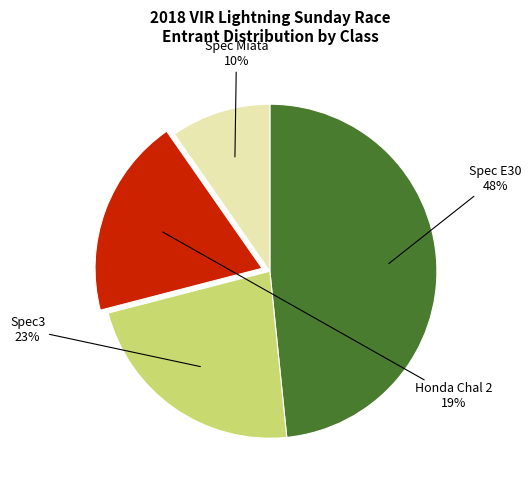

What is the ratio of the value at Spec3 to the value at Spec Miata?

2.3